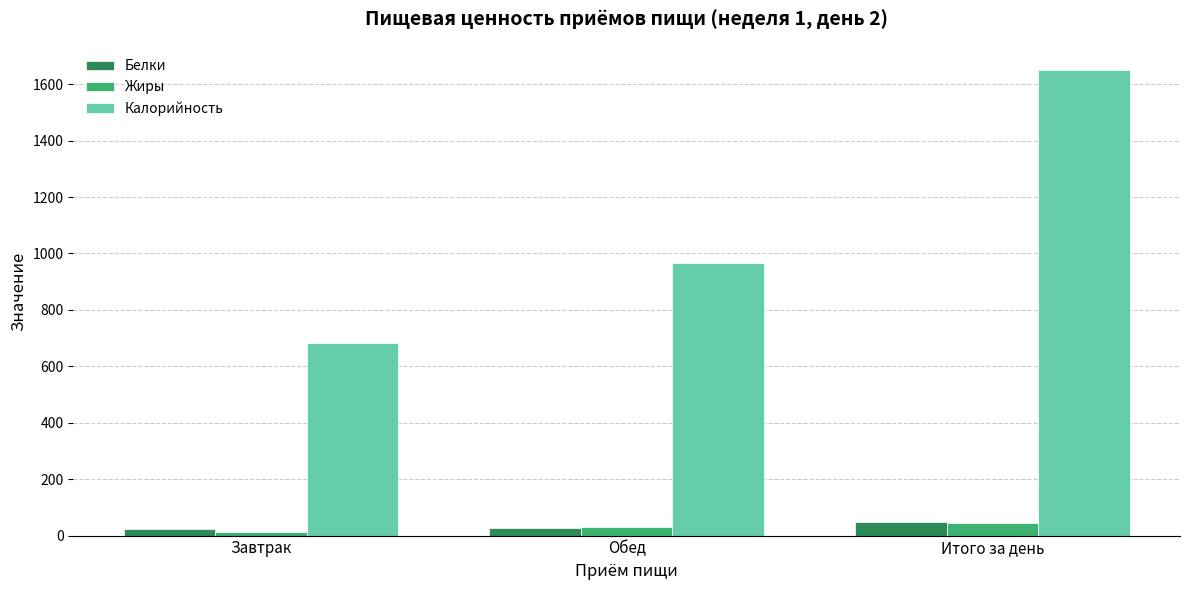

Between Завтрак and Итого за день, which series saw the biggest shift?

Калорийность